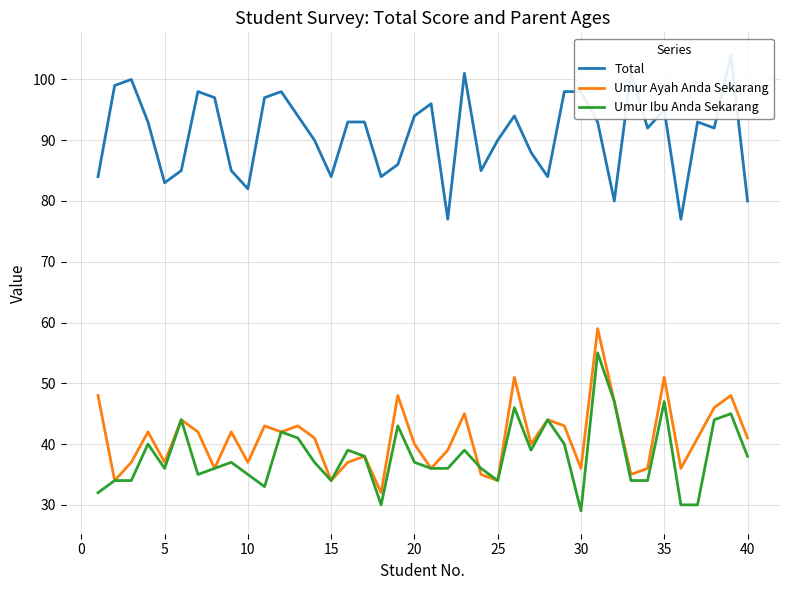

Is the value of Total at 27 greater than the value of Umur Ayah Anda Sekarang at 26?

Yes